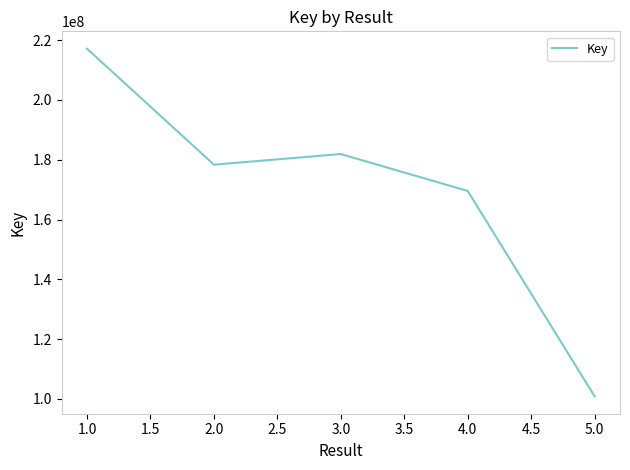

The value at 3.0 is 181901149. True or false?

True